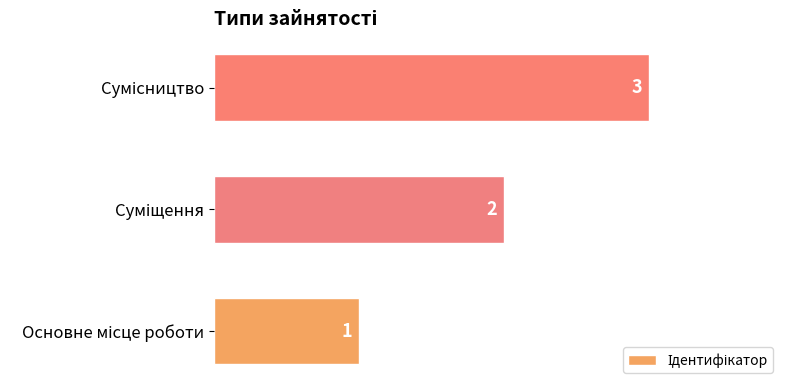

Count the values in the range 1 to 3.

3